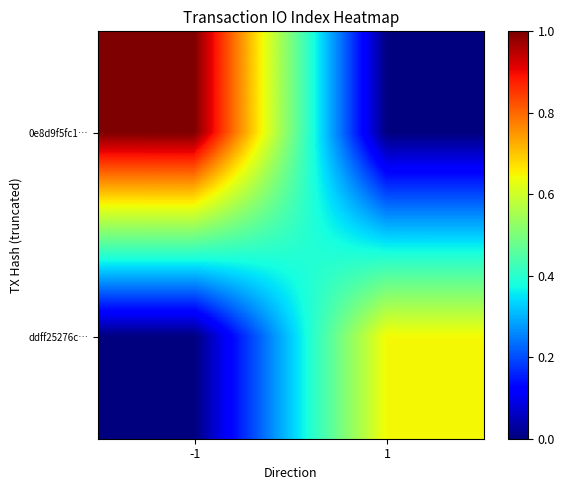

Between 1 and -1, which is larger?

-1